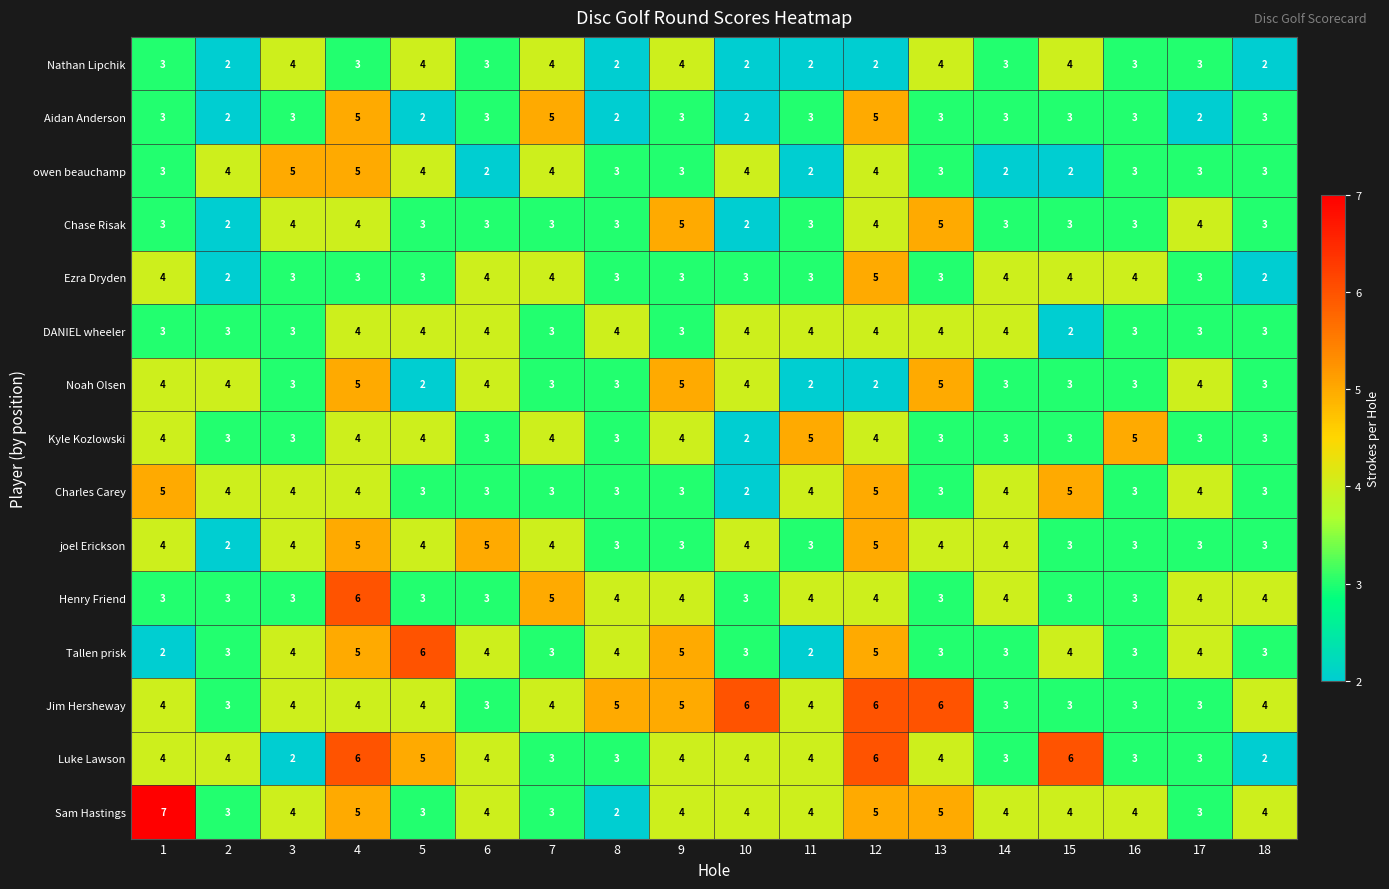

Which series has the largest total across all categories?

Jim Hersheway